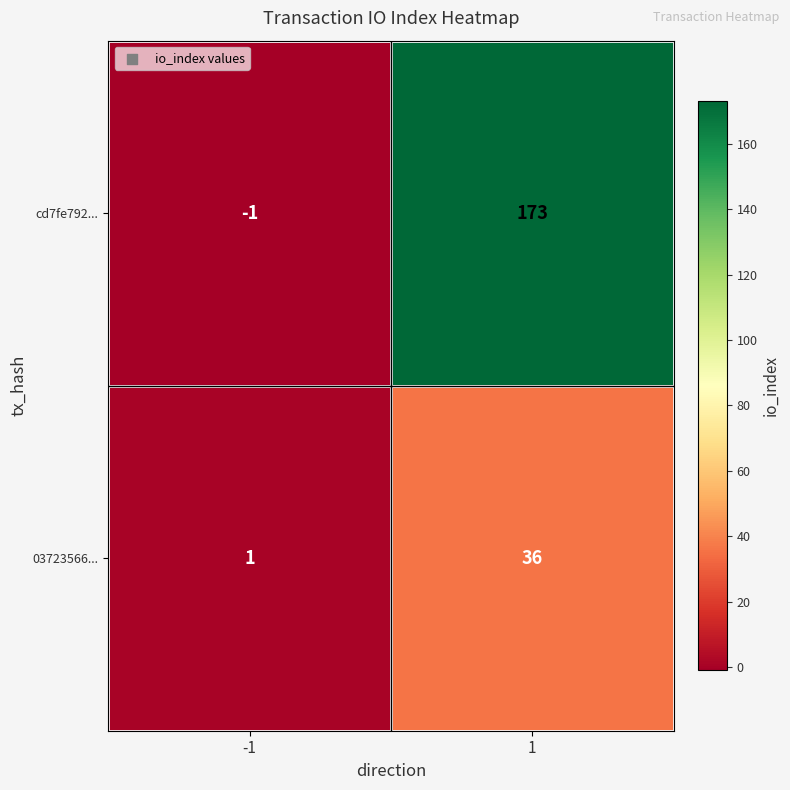

Which series changed the most between -1 and 1?

cd7fe792...